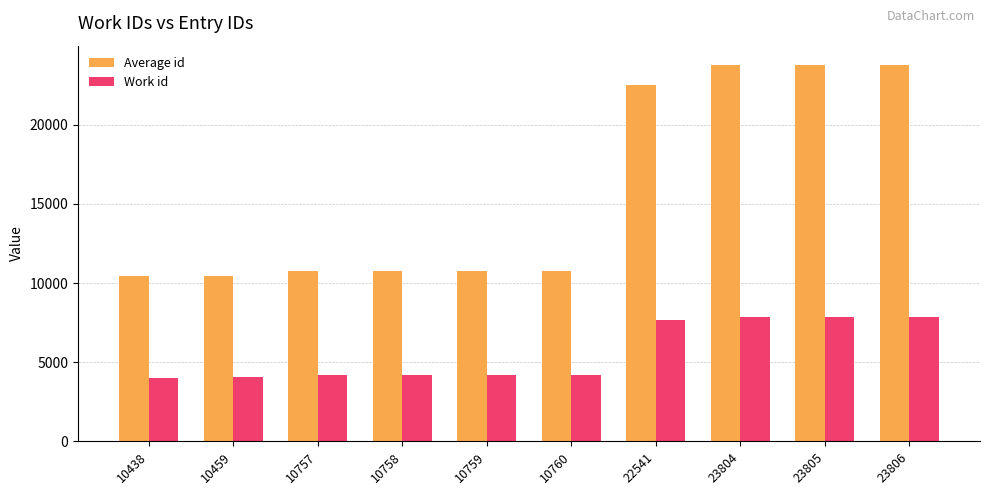

What is the average value of the Work id series?

5600